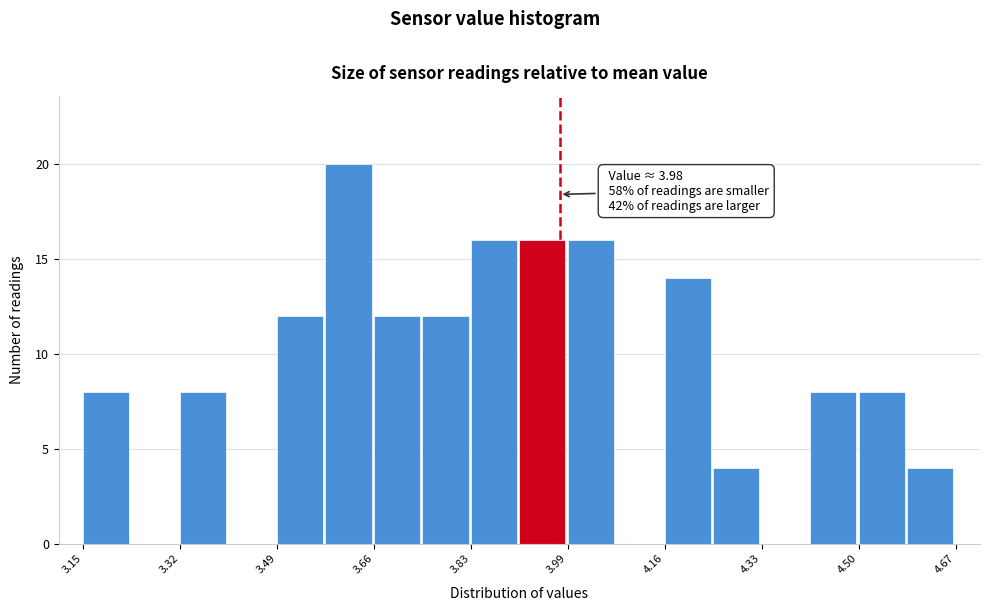

Which range on the x-axis has the tallest bar?

3.58 to 3.66